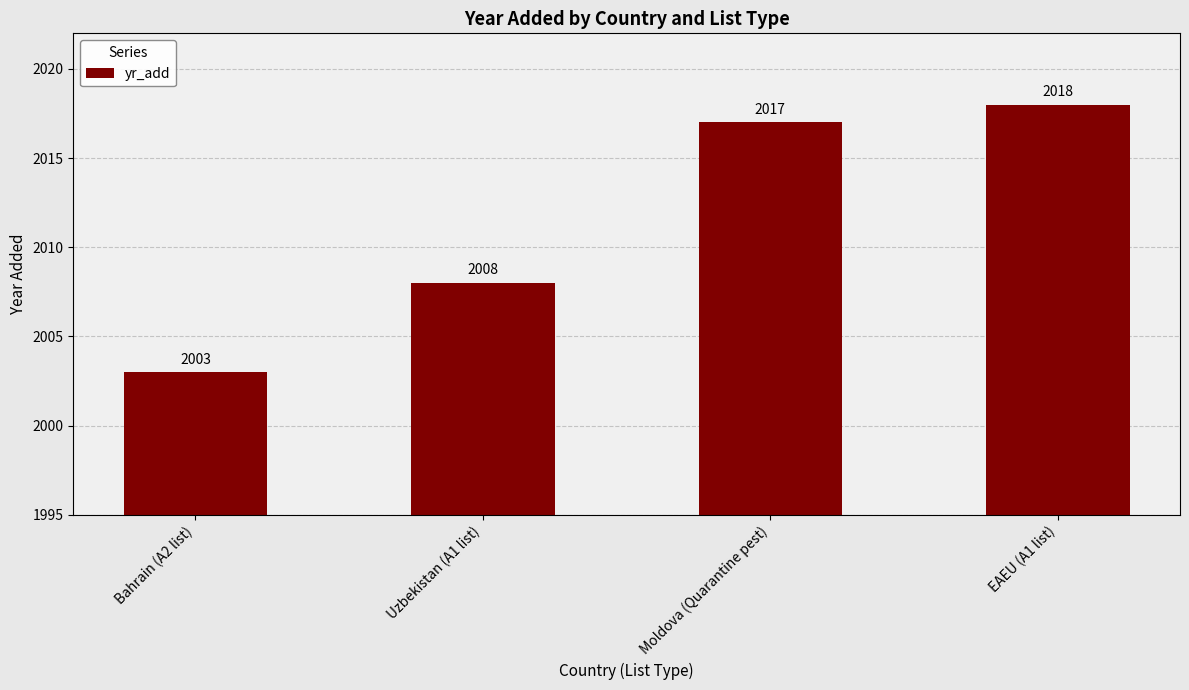

Between Moldova (Quarantine pest) and Bahrain (A2 list), which is larger?

Moldova (Quarantine pest)